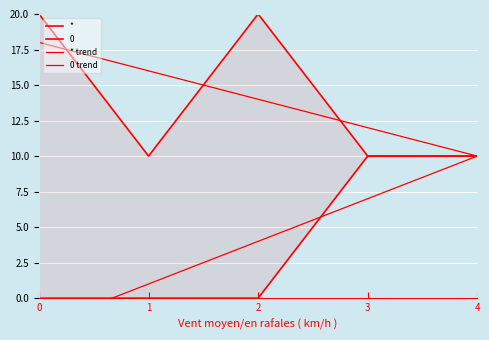

Rank the series at 4 from lowest to highest value.

* trend, *, 0 trend